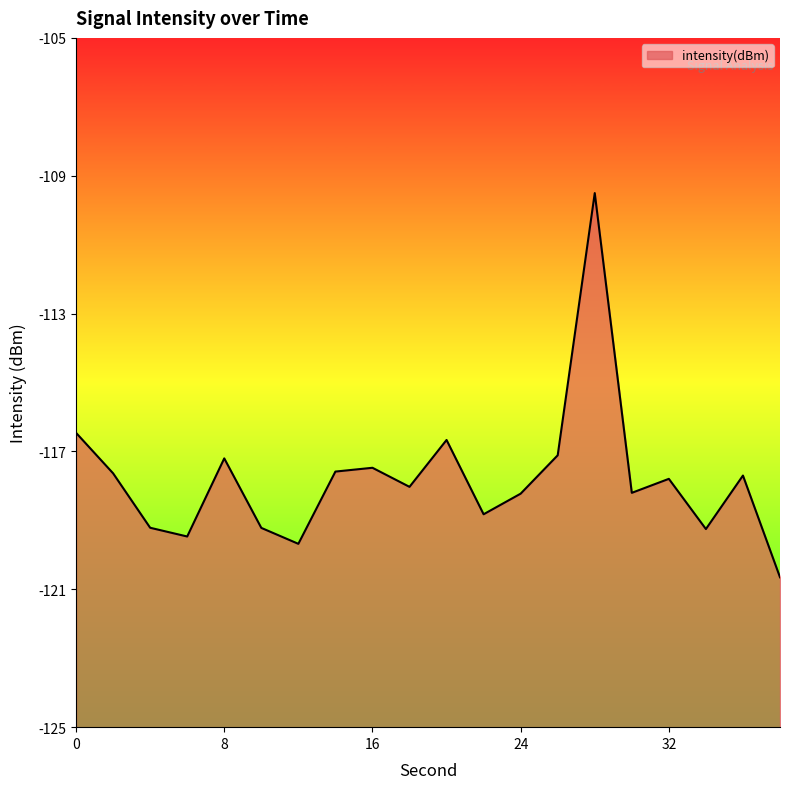

What is the change in value from 18 to 26?

+0.9